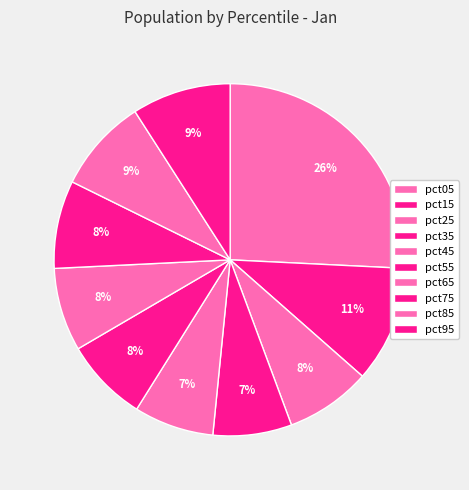

How many segments does this pie chart have?

10